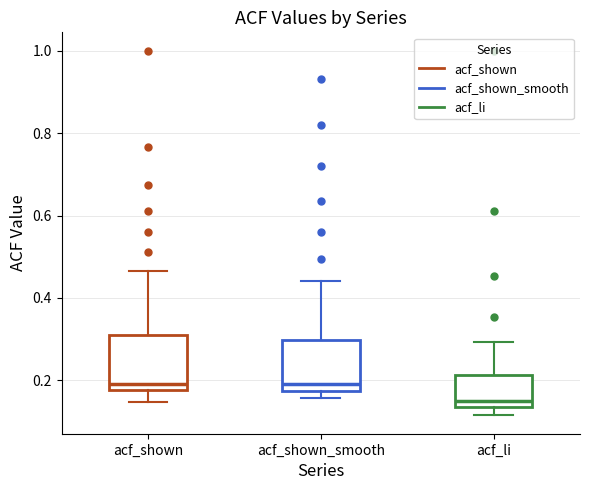

Where does the median line of the box for acf_shown_smooth sit on the y-axis? The values are not printed on the chart, so give them approximately, as read against the axis.

0.20